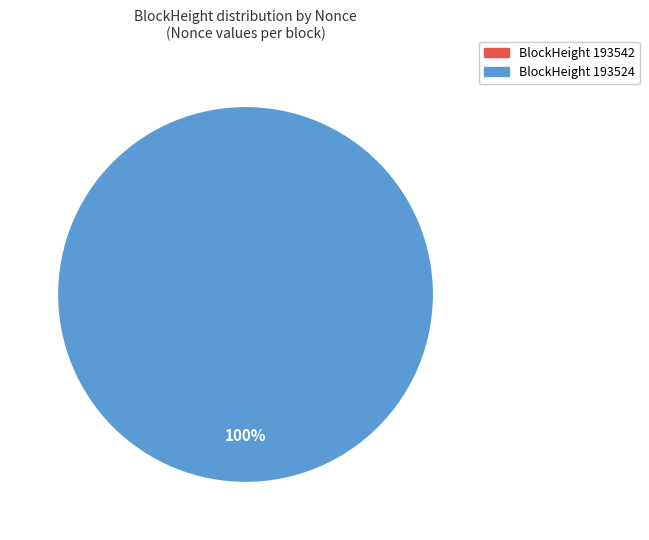

Is it true that 193542 is 1% of the pie?

False